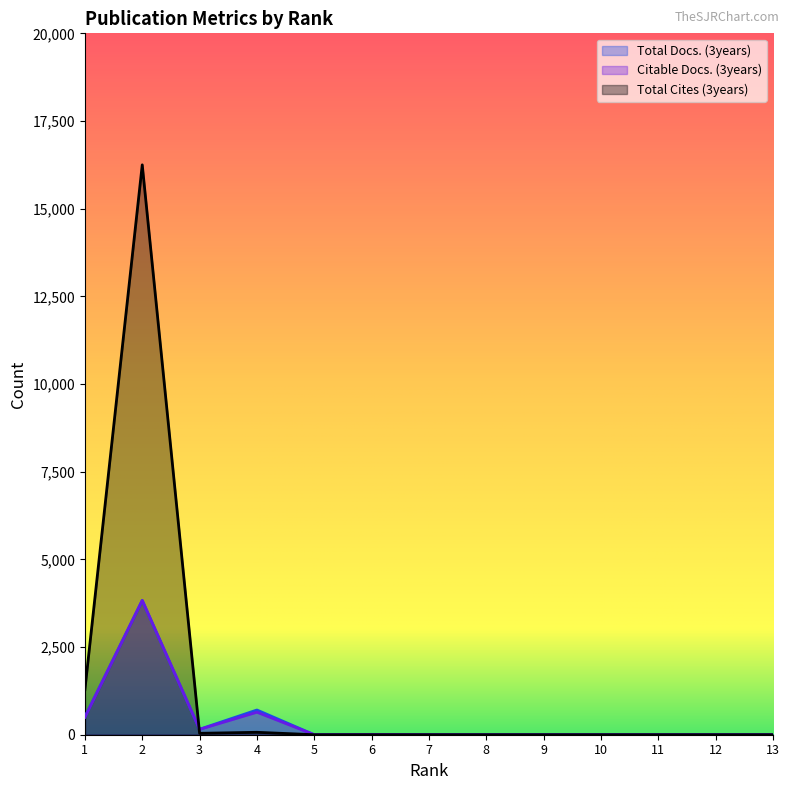

At which label is Total Cites (3years) closest to 8125?

1